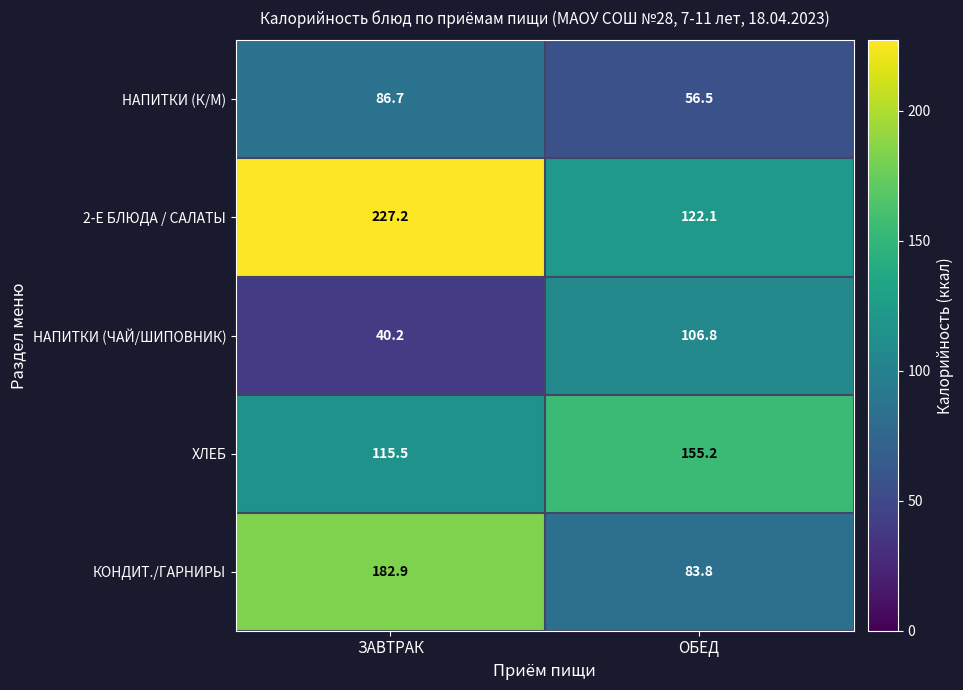

Is it true that КОНДИТ./ГАРНИРЫ equals 54.8 at ЗАВТРАК?

False